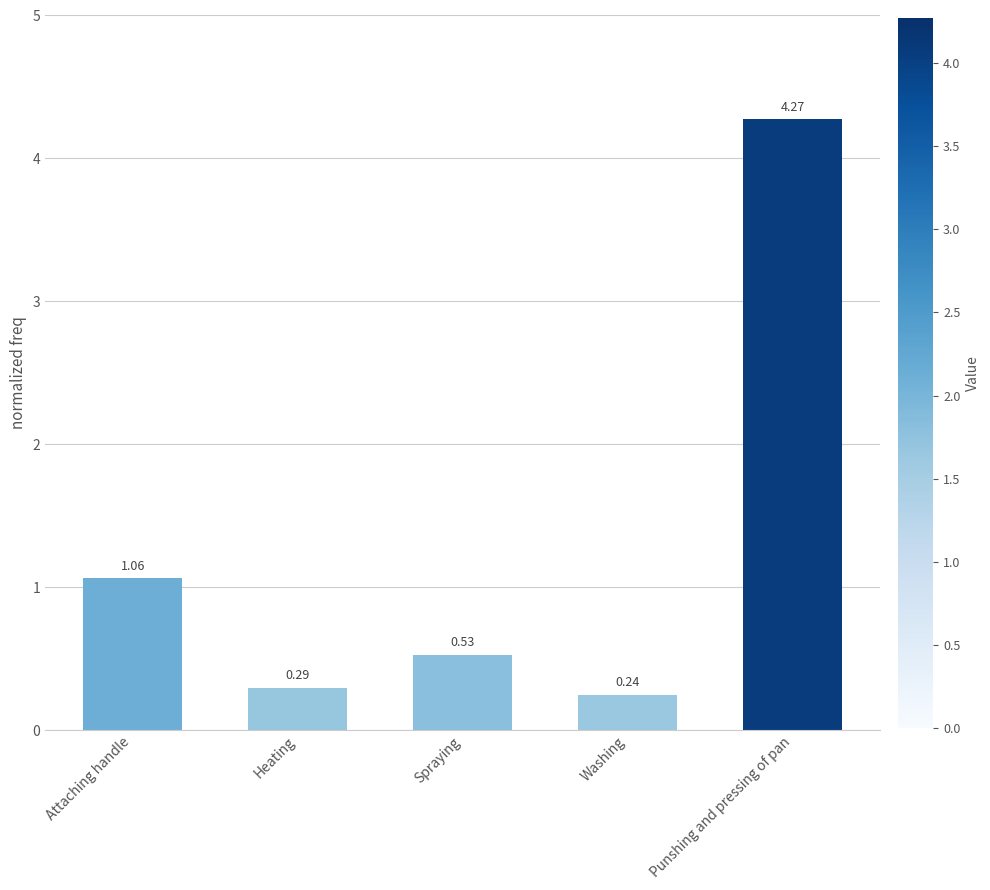

Which category has the highest value across all series?

Punshing and pressing of pan